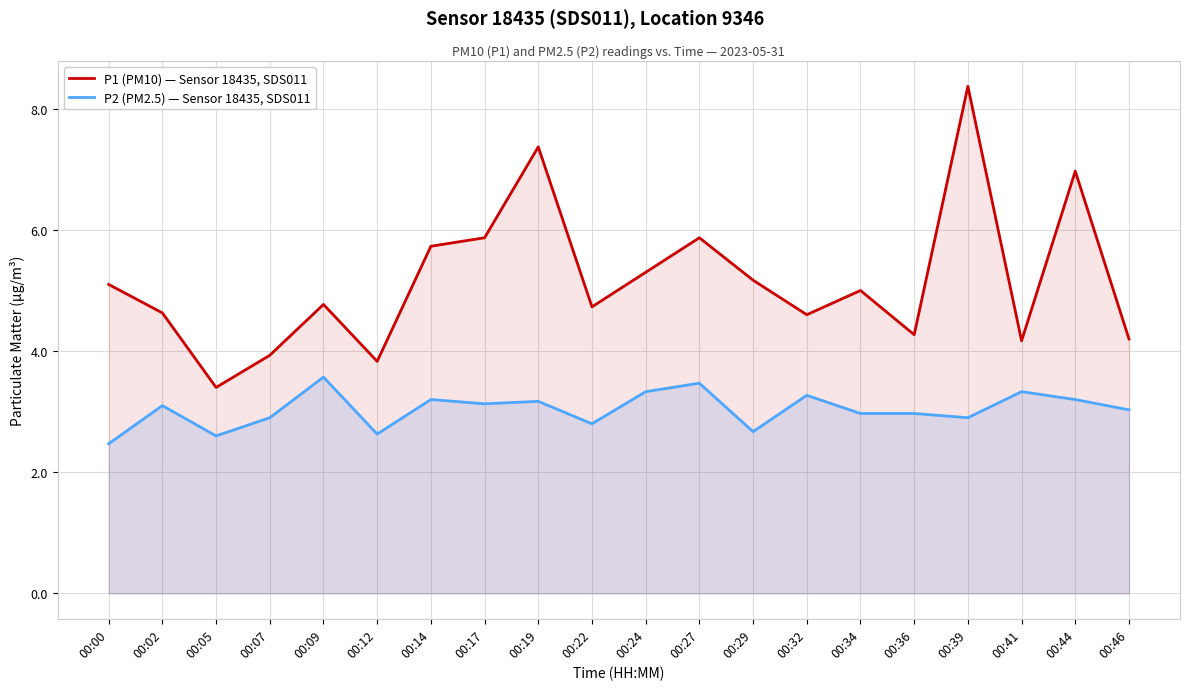

What is the value of the P1 (PM10) — Sensor 18435, SDS011 point at the 18th from the left?

4.2